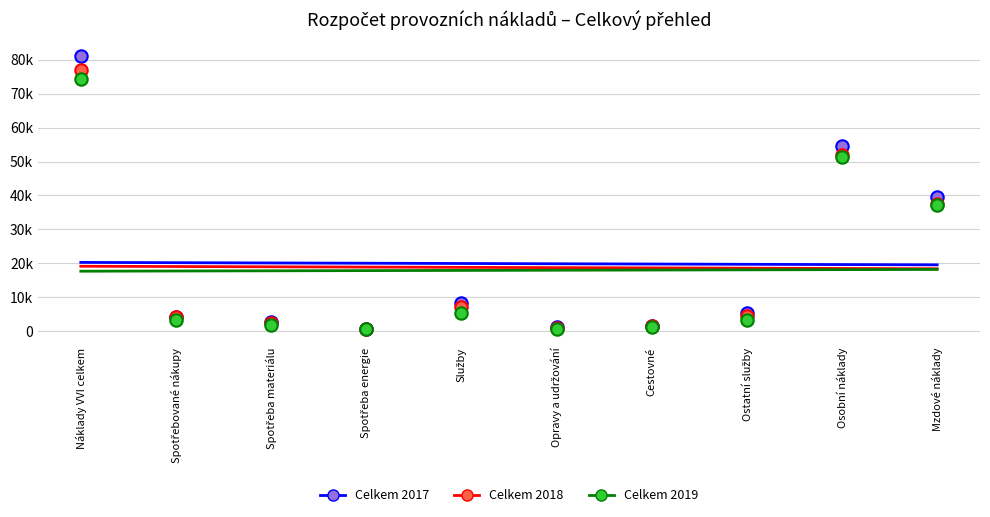

Which series has the largest total across all categories?

Celkem 2017